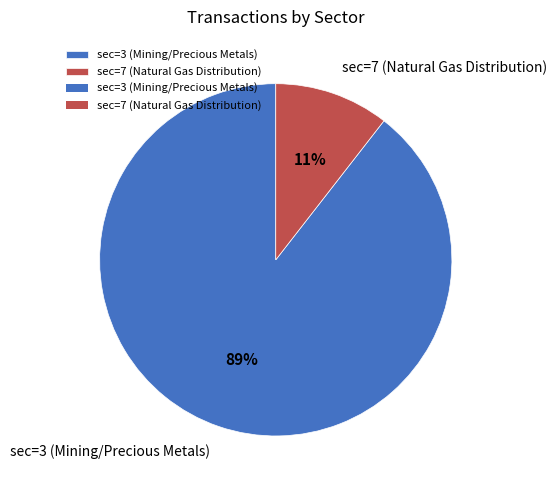

To the nearest percent, what percentage of the pie is sec=7 (Natural Gas Distribution)?

11%